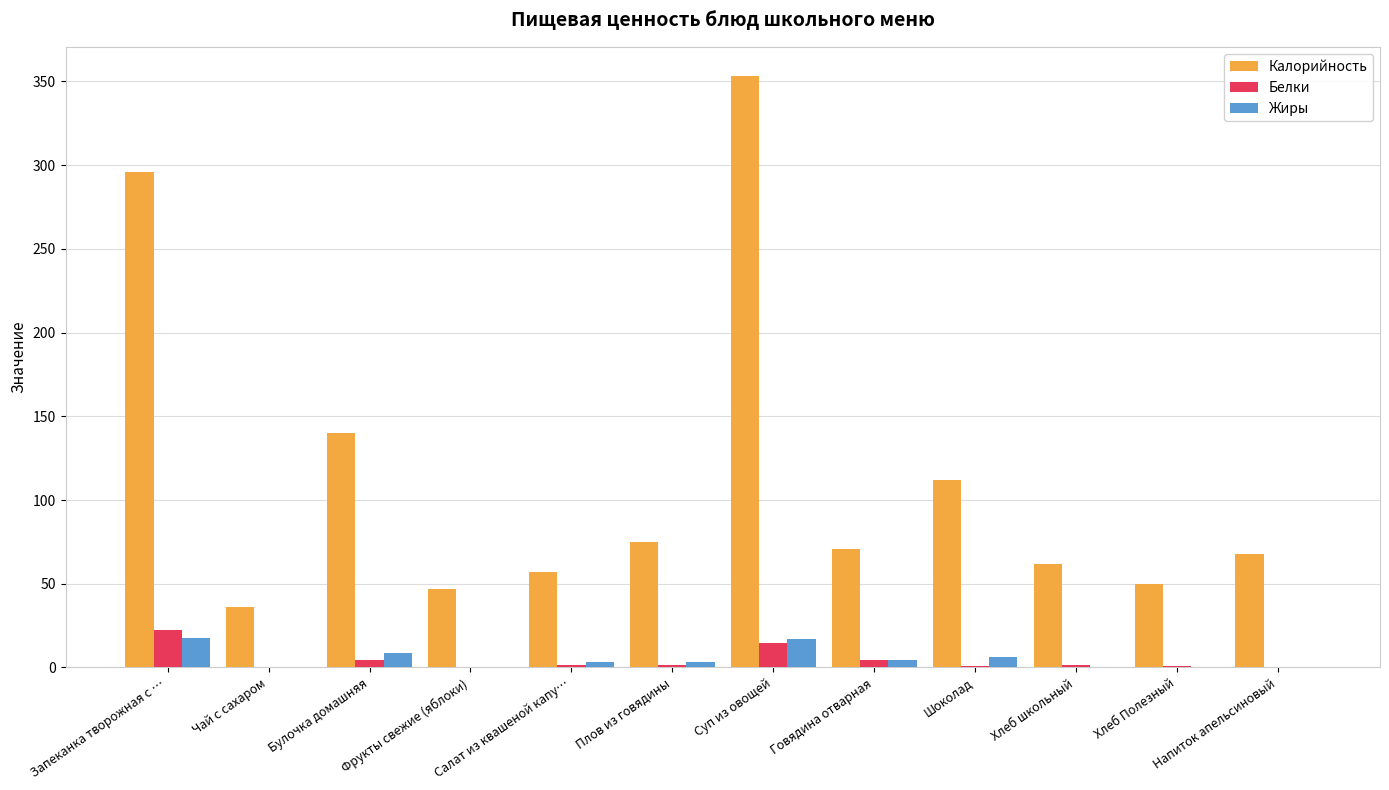

Which label corresponds to the largest value in the chart?

Суп из овощей